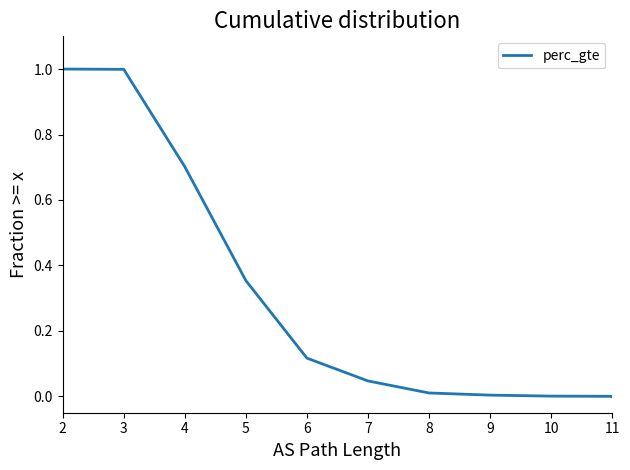

True or false: the data has more than 2 interior local peaks.

False